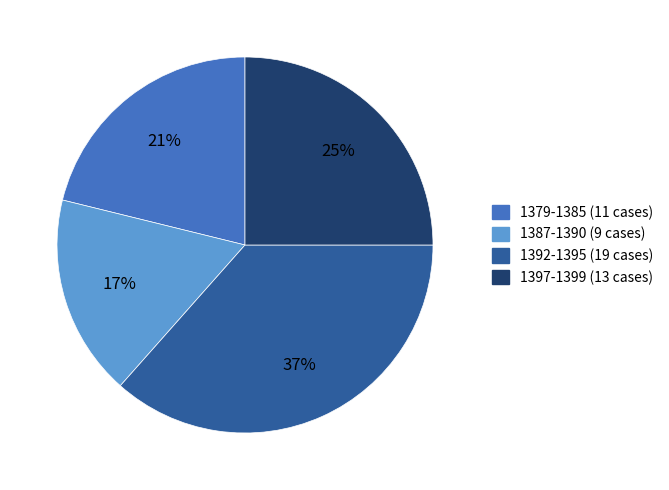

To the nearest percent, what is the average slice percentage?

25%